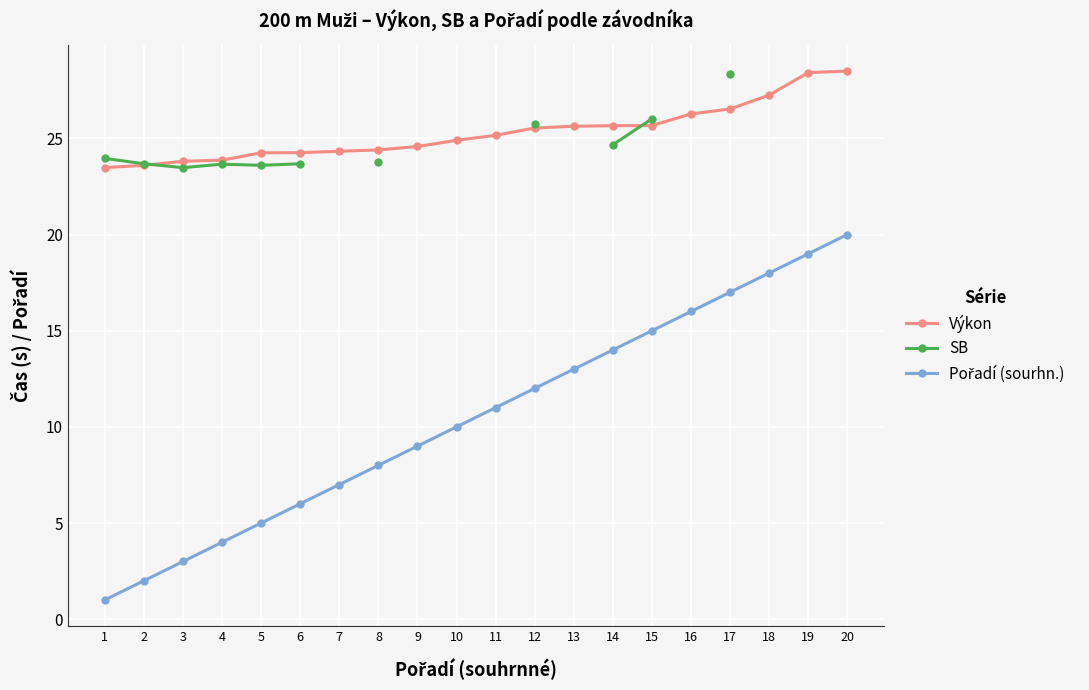

At which category is the sum across all series the highest?

17